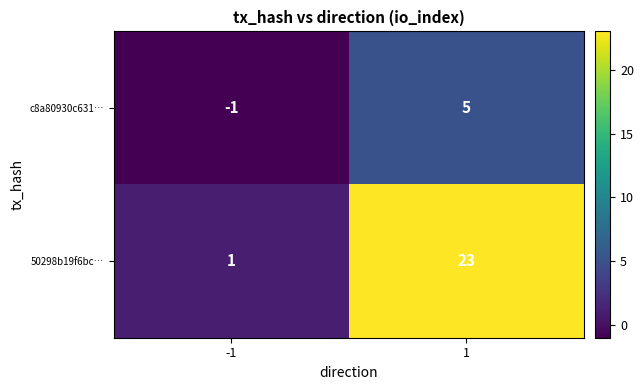

What value does the c8a80930c631… series have at 1?

5